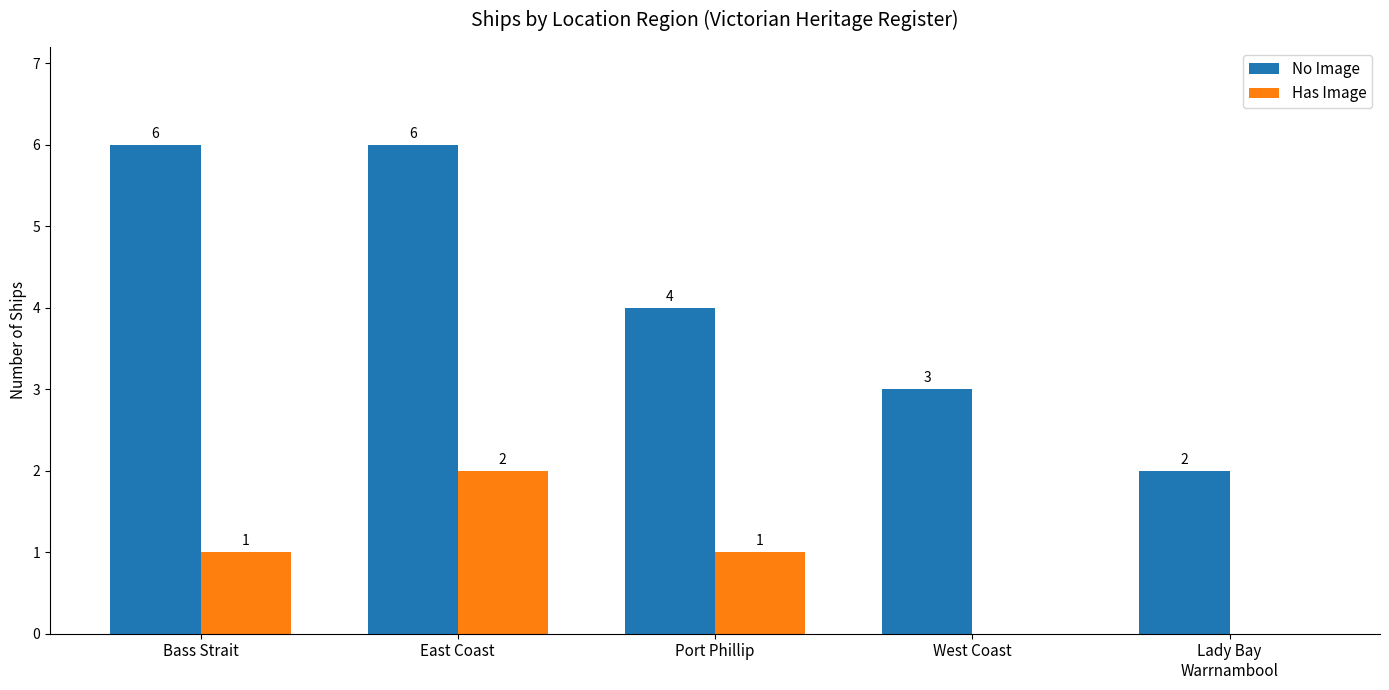

Where does the No Image series first go above 4?

Bass Strait